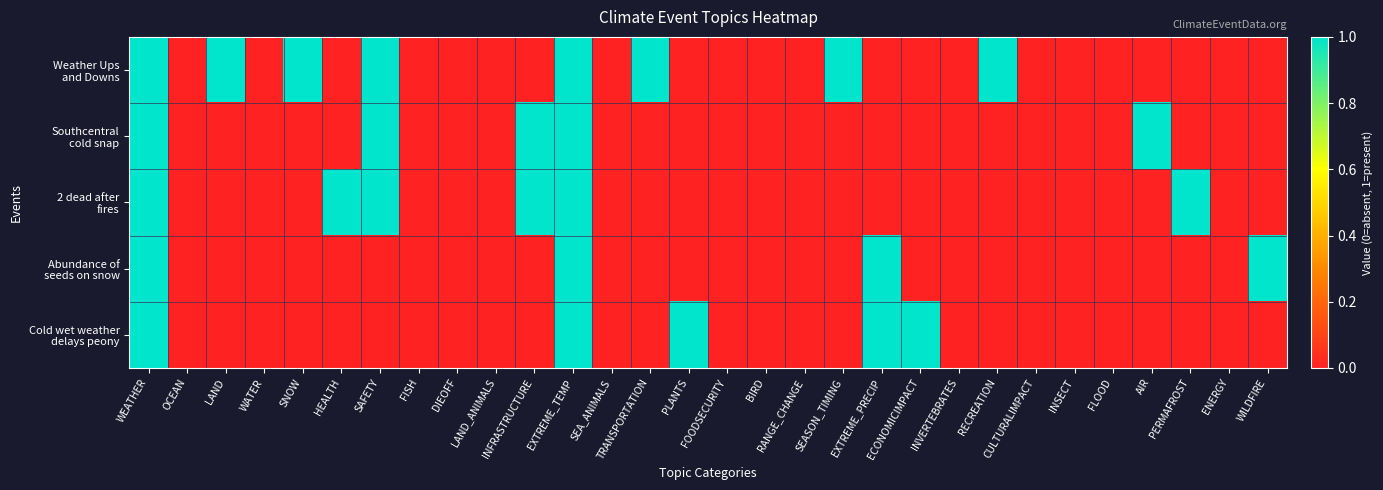

Which label corresponds to the largest value in the chart?

WEATHER